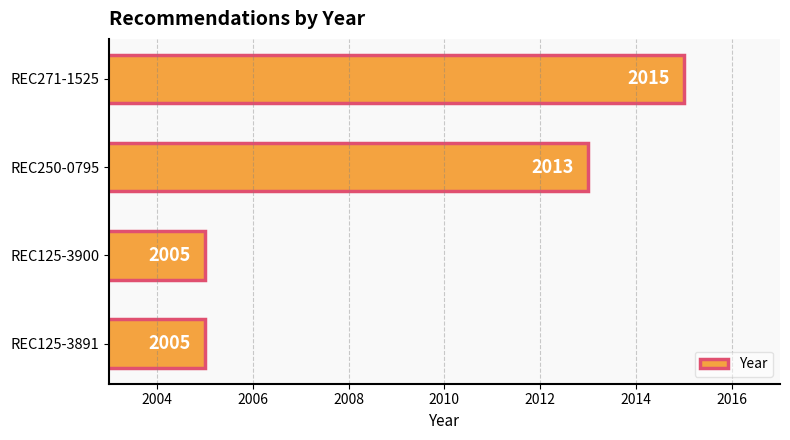

Which label corresponds to the largest value in the chart?

REC271-1525